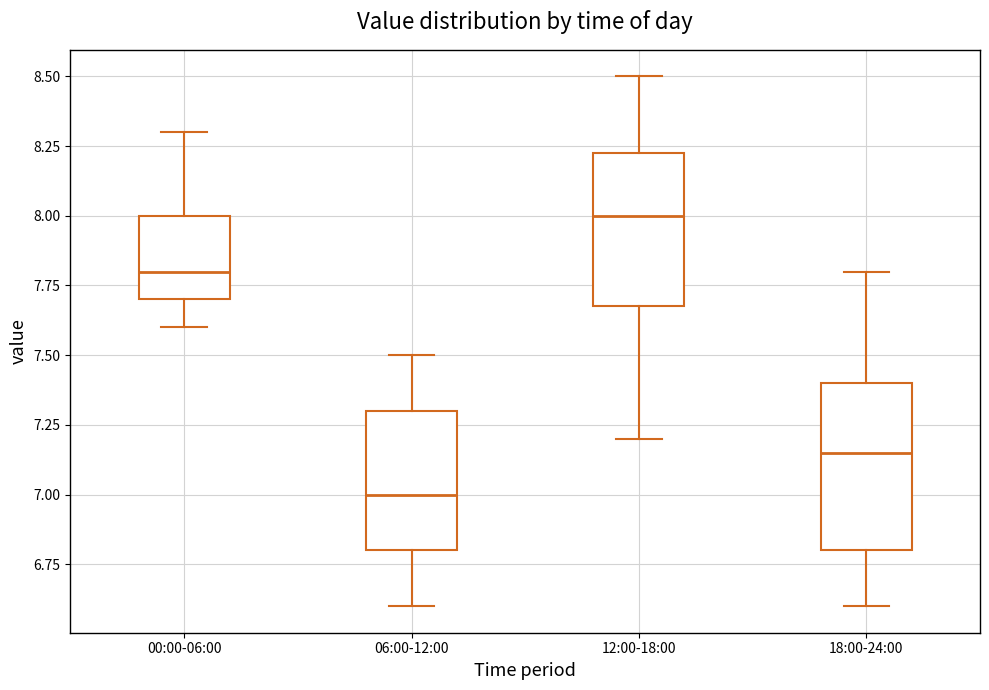

Reading left to right, read every box against the y-axis: the position of its median line, the range the box covers, and the ends of its whiskers. The values are not printed on the chart, so give them approximately, as read against the axis.

00:00-06:00: median 7.80, box 7.70 to 8.00, whiskers 7.60 to 8.30
06:00-12:00: median 7.00, box 6.80 to 7.30, whiskers 6.60 to 7.50
12:00-18:00: median 8.00, box 7.70 to 8.25, whiskers 7.20 to 8.50
18:00-24:00: median 7.15, box 6.80 to 7.40, whiskers 6.60 to 7.80